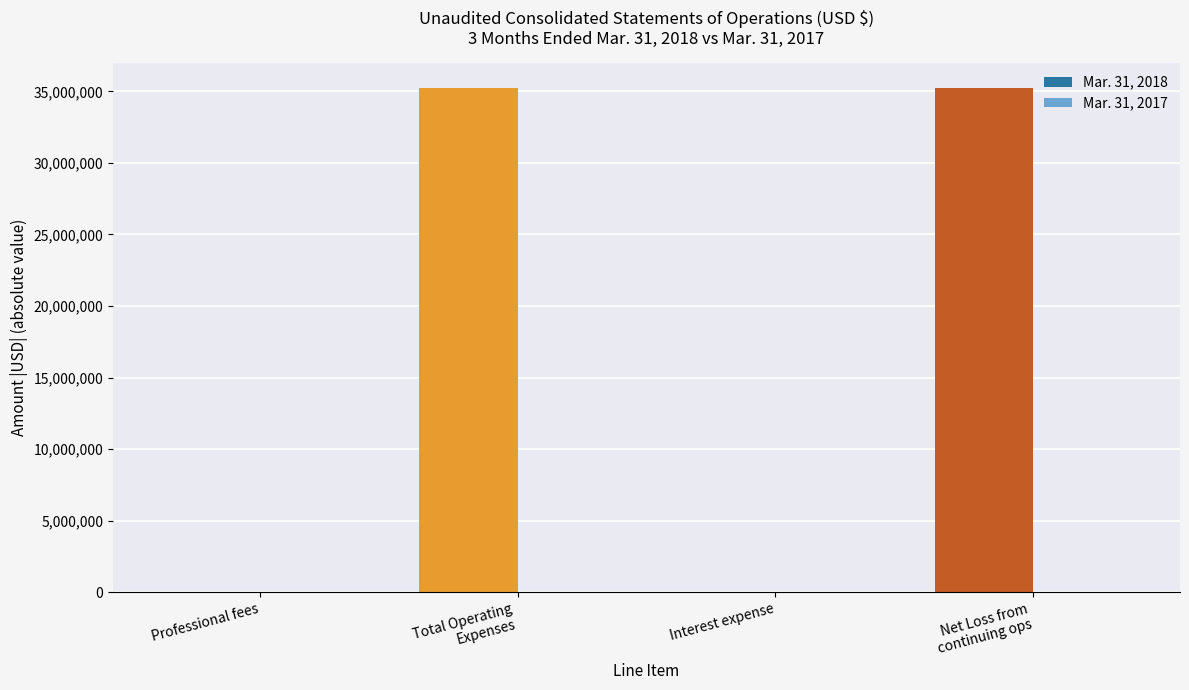

What is the maximum value shown in the chart?

35219431